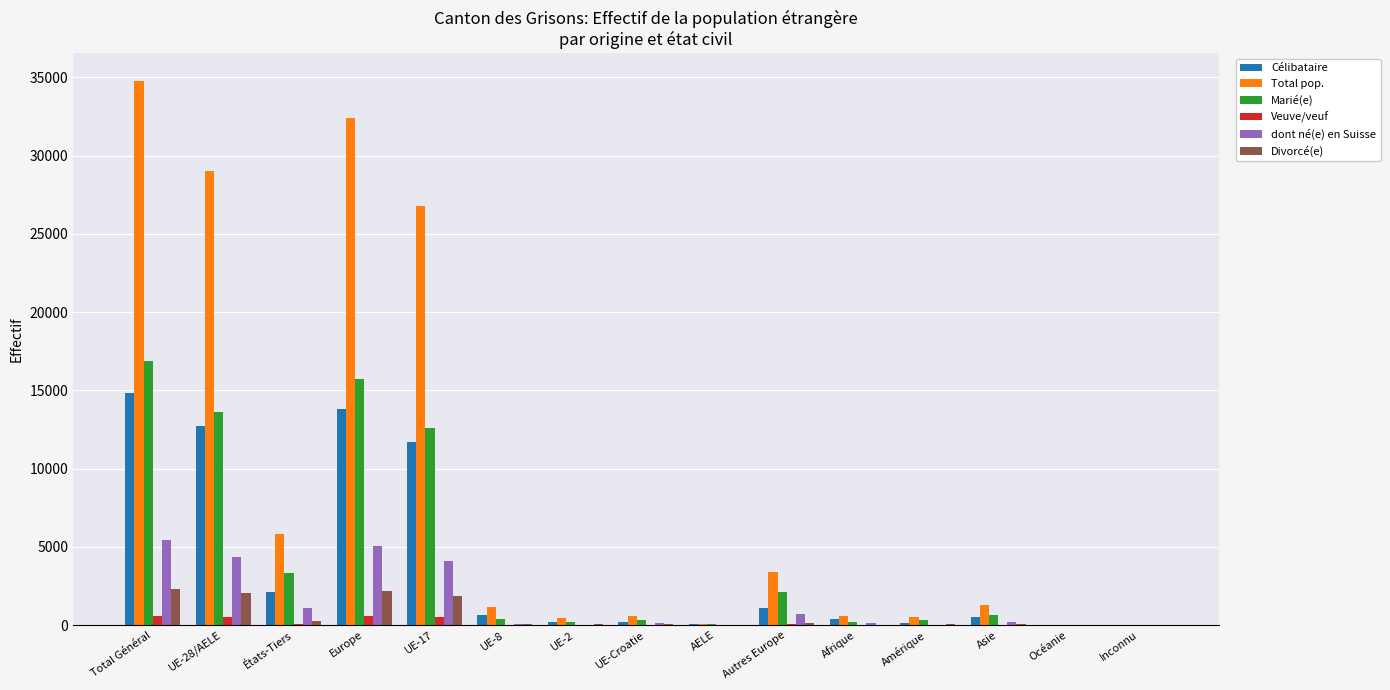

What is the maximum value for Total pop.?

34798